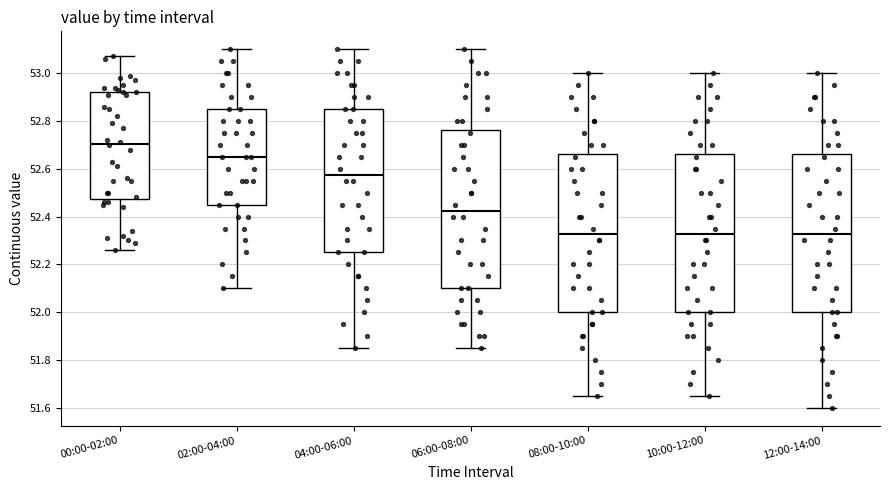

Where does the lower whisker of the box for 02:00-04:00 end on the y-axis? The values are not printed on the chart, so give them approximately, as read against the axis.

52.10